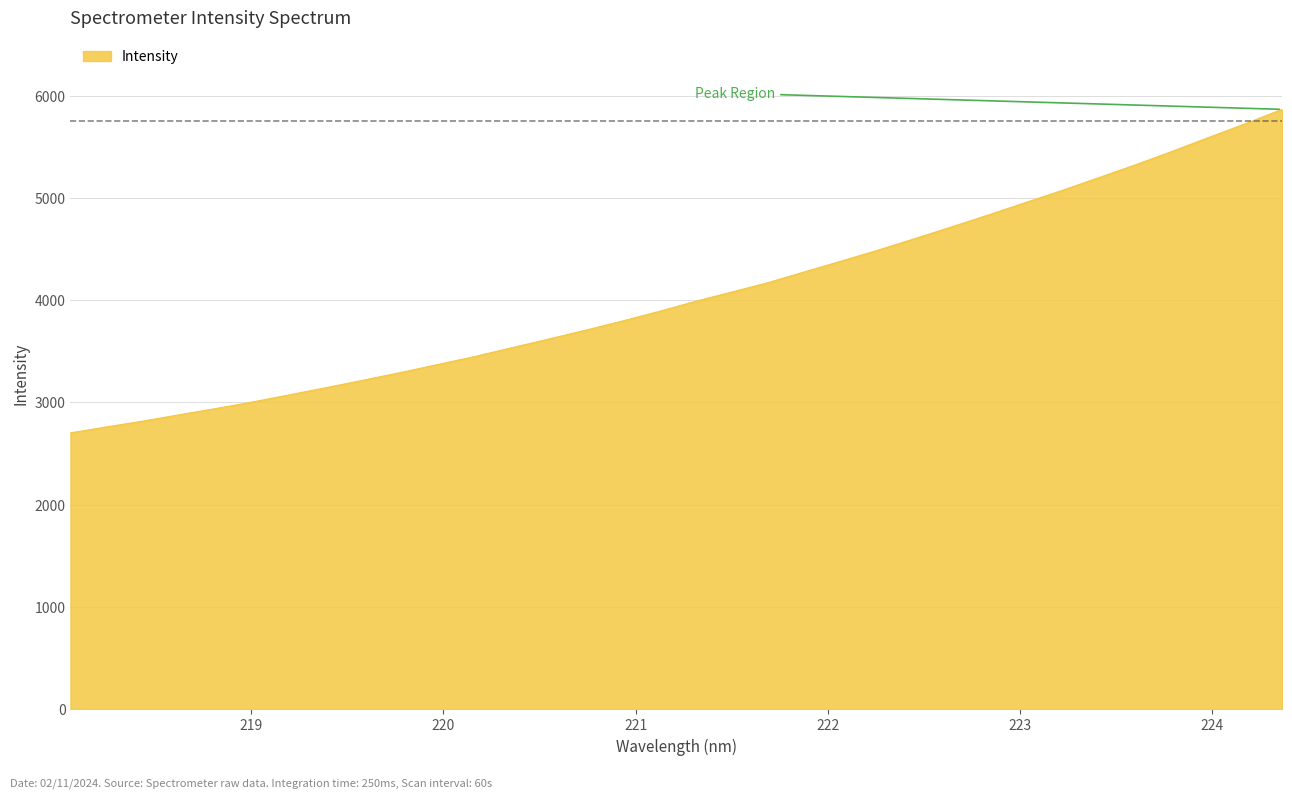

What is the greatest value displayed?

5866.4